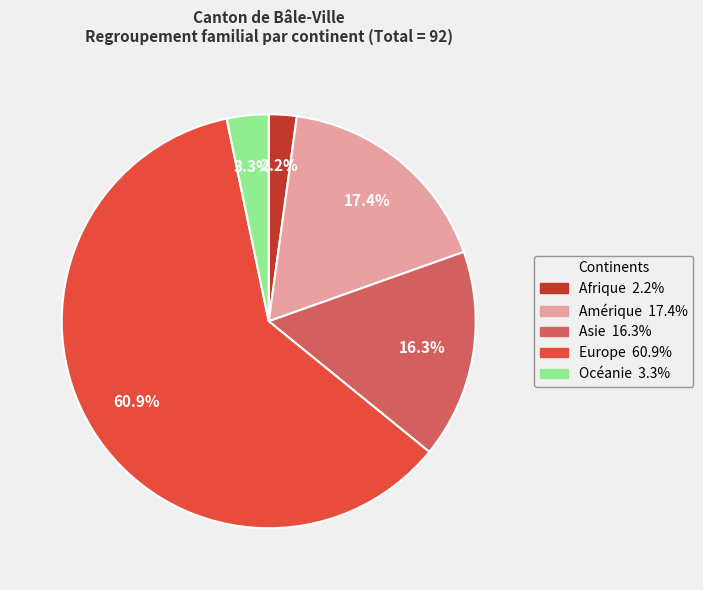

To the nearest percent, what percentage of the pie is Afrique?

2%